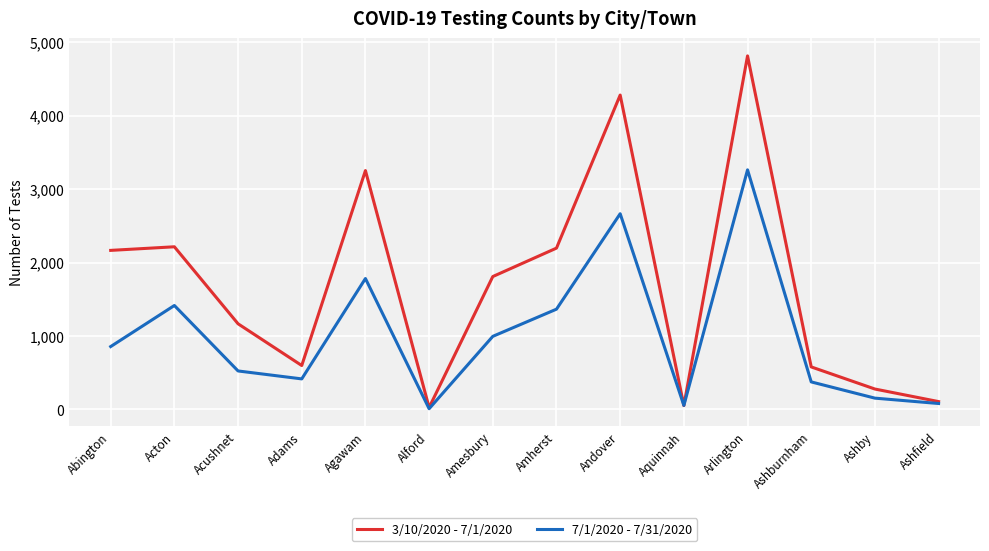

Which category has the highest value in the 3/10/2020 - 7/1/2020 series?

Arlington